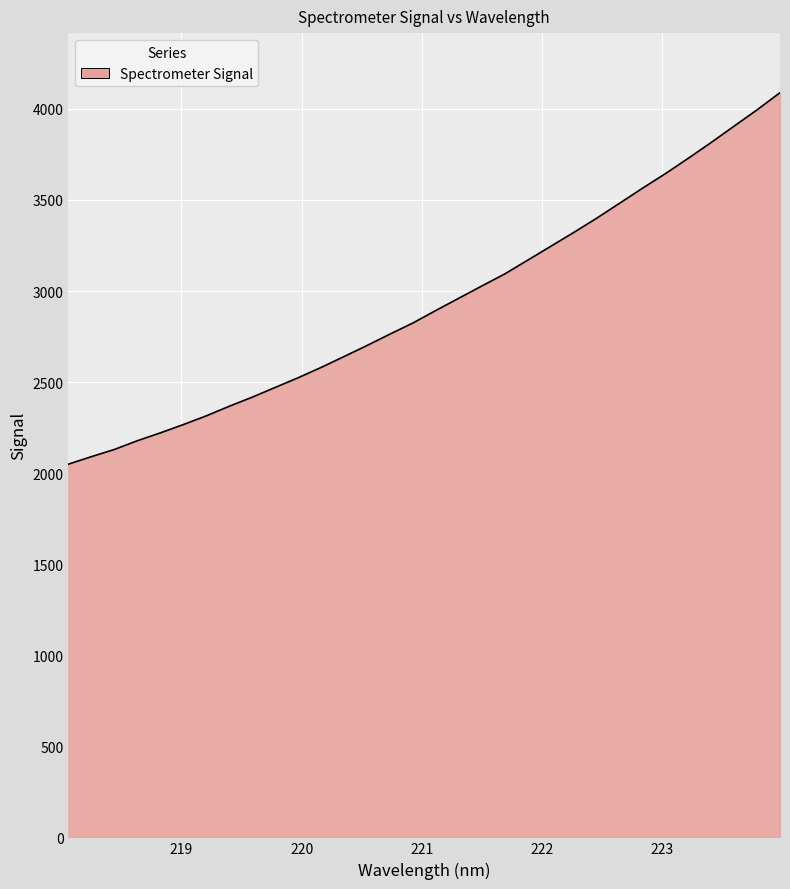

What is the greatest value displayed?

4089.2